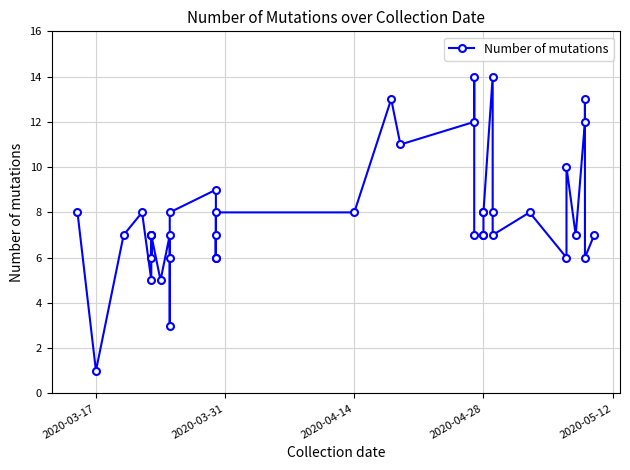

What is the sum of all values?

314